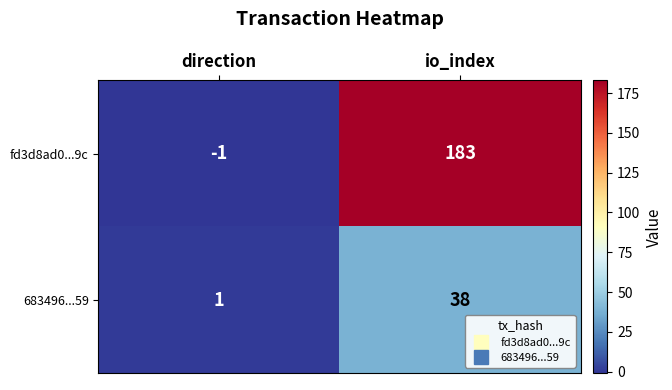

What is the spread (max minus min) of values at io_index?

145